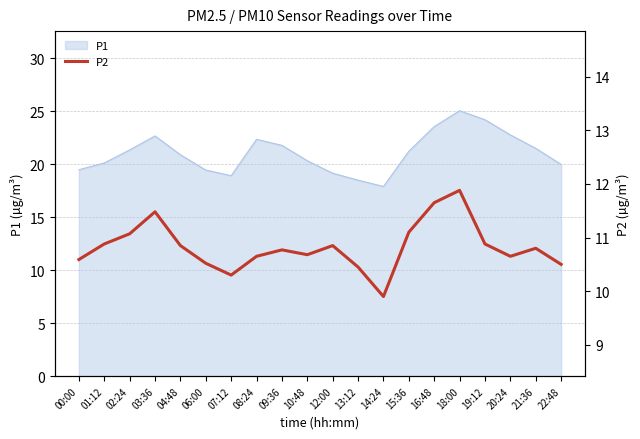

At which label is the value closest to 10?

14:24